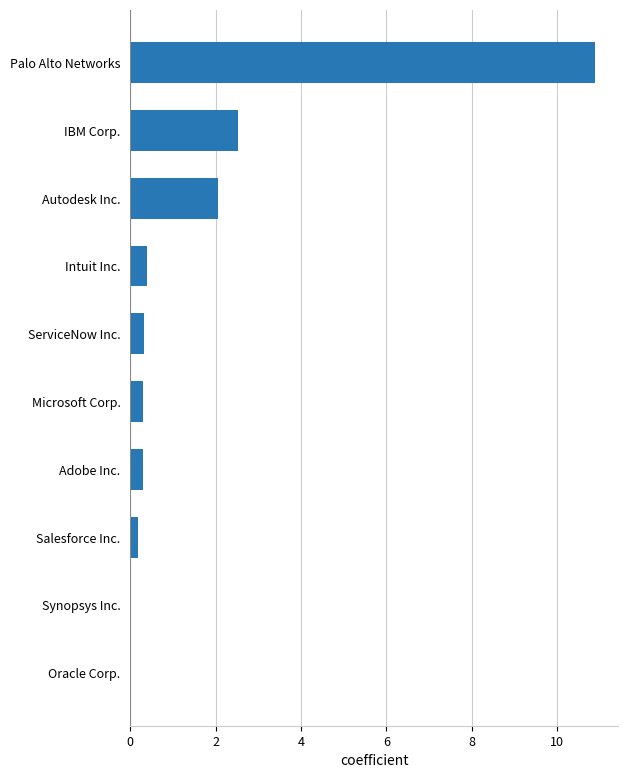

The value at Intuit Inc. is 0.4. True or false?

True